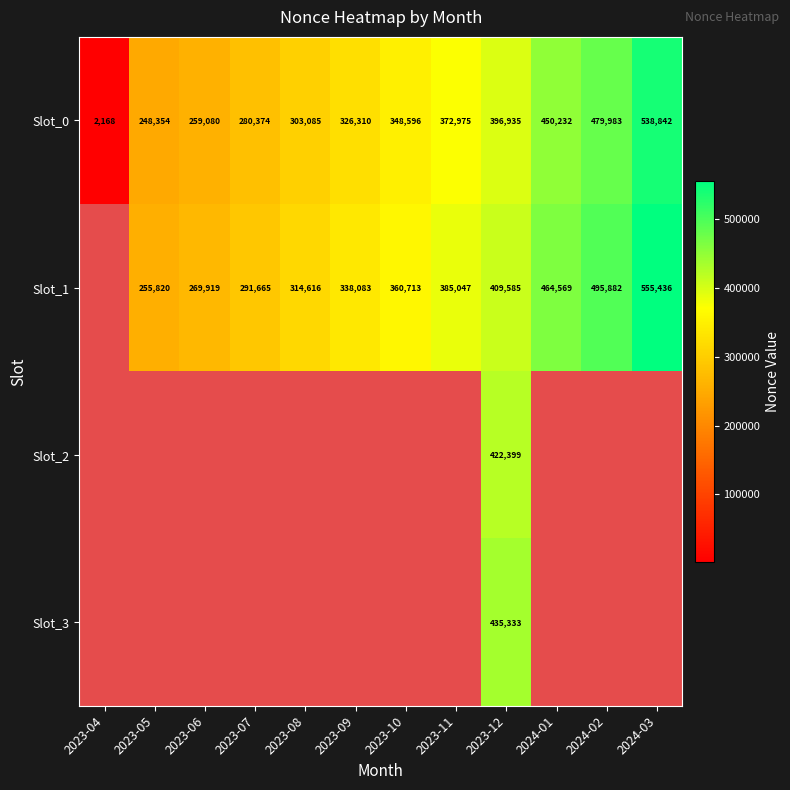

At which label does Slot_0 reach its minimum?

2023-04